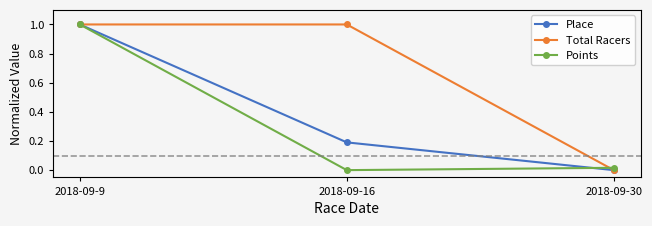

Is this an area chart (filled region under the line)?

No